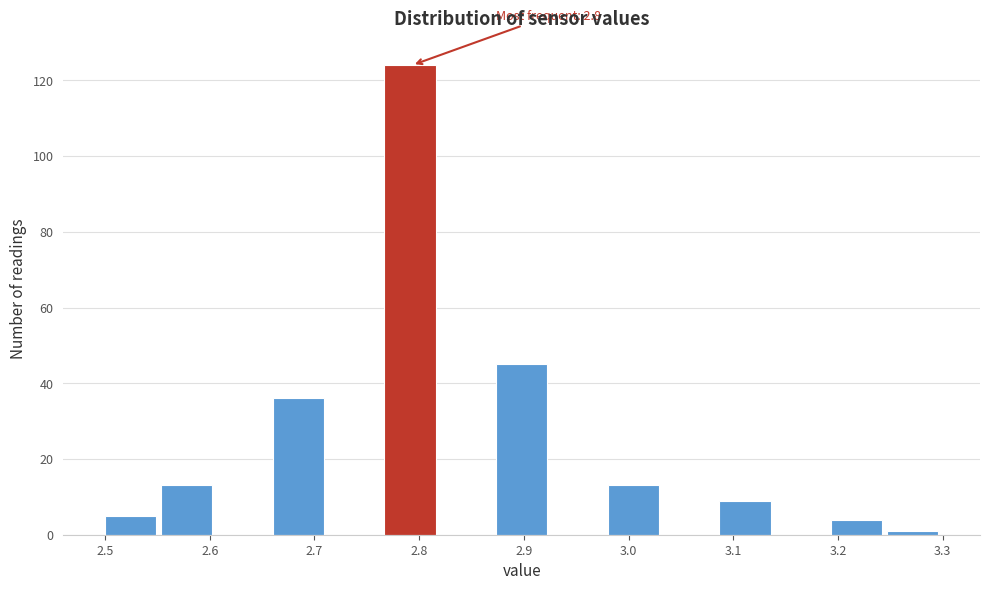

Over which range of the x-axis is the bar tallest?

2.77 to 2.82